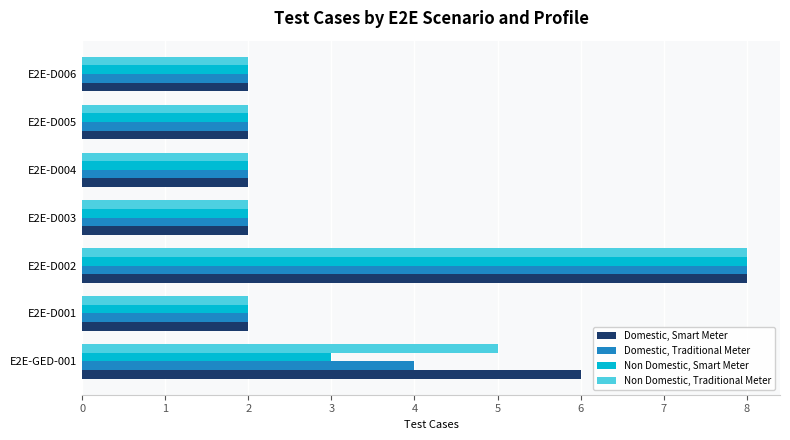

At which category is the sum across all series the highest?

E2E-D002